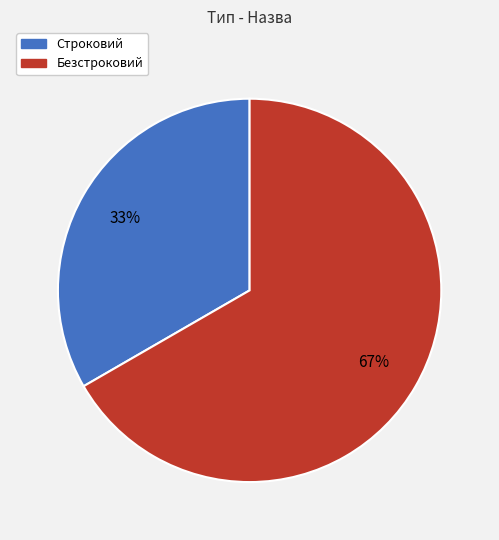

True or false: Безстроковий accounts for 67% of the total.

True